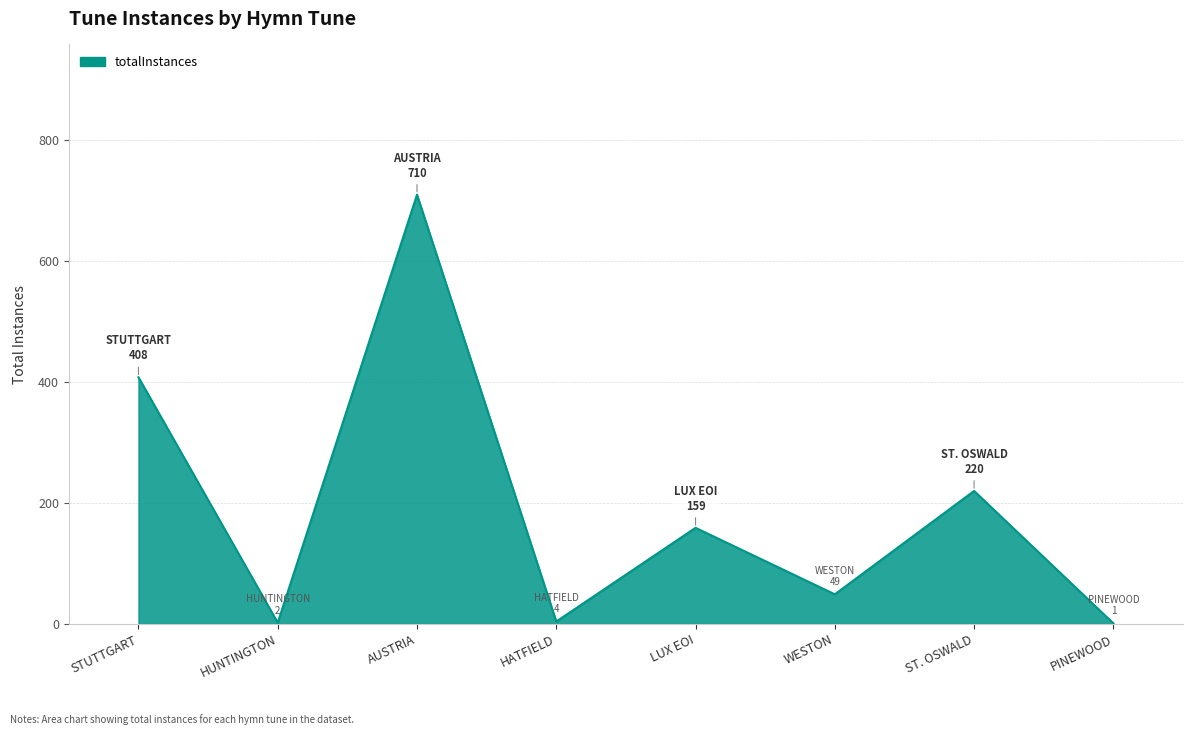

What is the sum of the values at LUX EOI and HUNTINGTON?

161